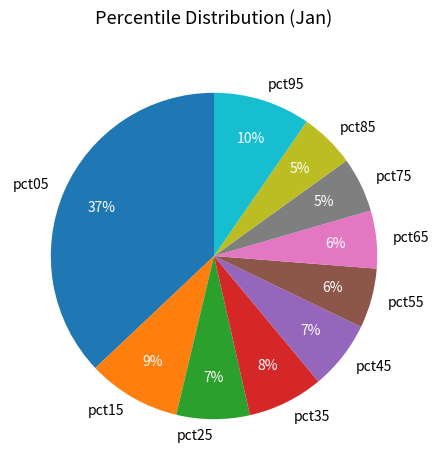

To the nearest percent, what portion does pct35 represent?

8%